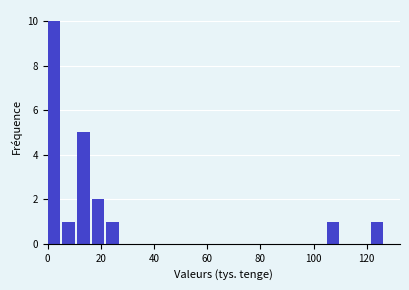

Around what value on the x-axis is the tallest bar? Give the approximate position of its centre, as read against the axis.

2